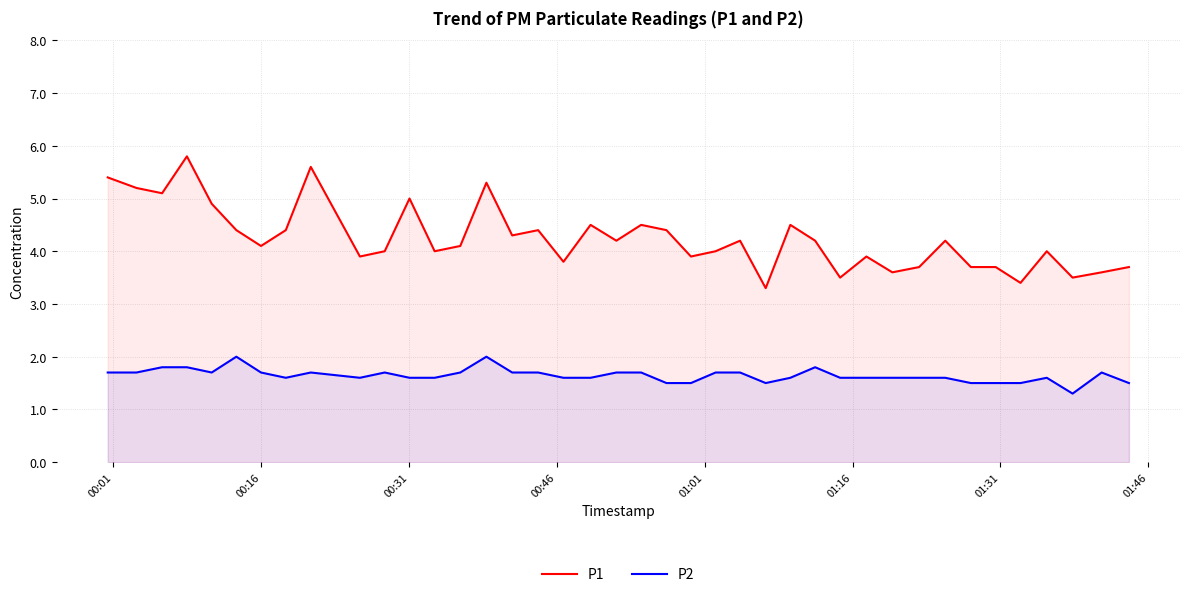

True or false: P2 and P1 intersect in this chart.

False